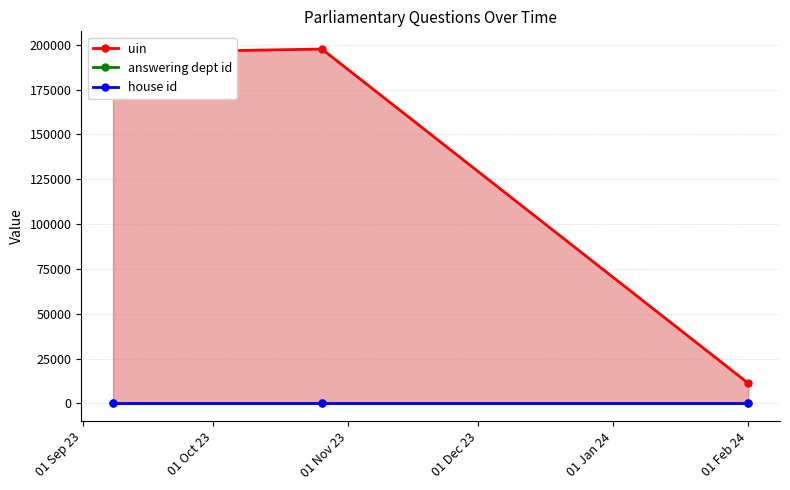

What position from the left is 01 Feb 24?

3